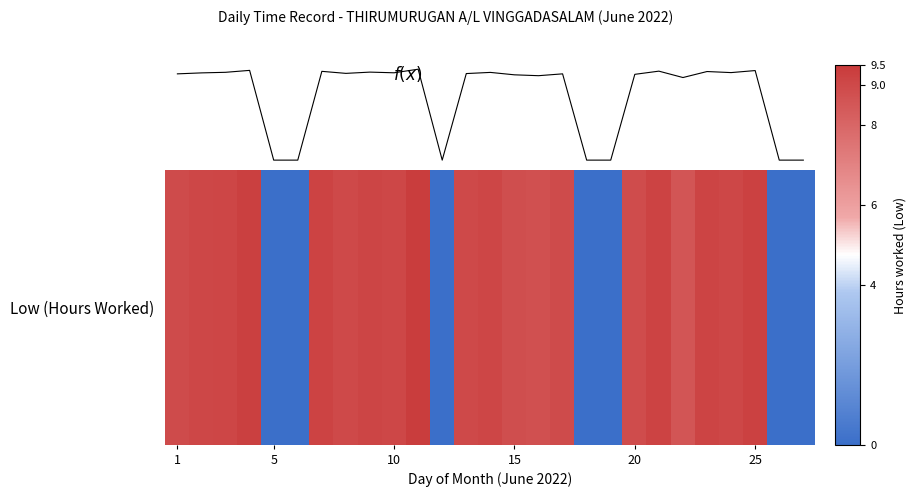

Is this an area chart (filled region under the line)?

No